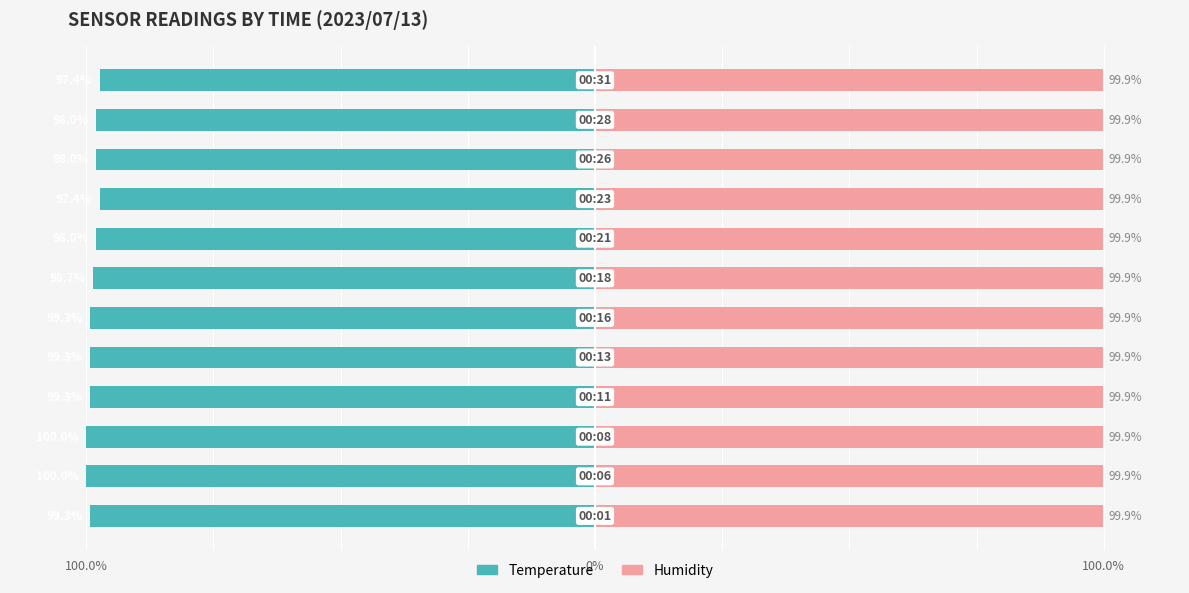

How many bars are there in total?

24